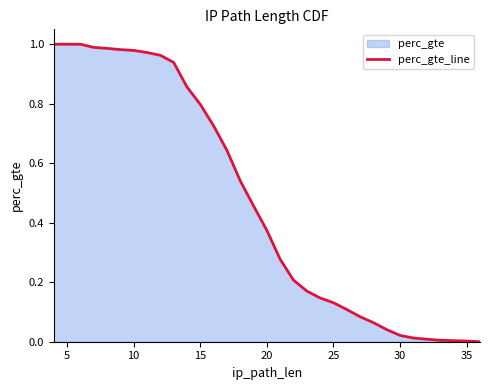

How many lines are shown in the chart?

1